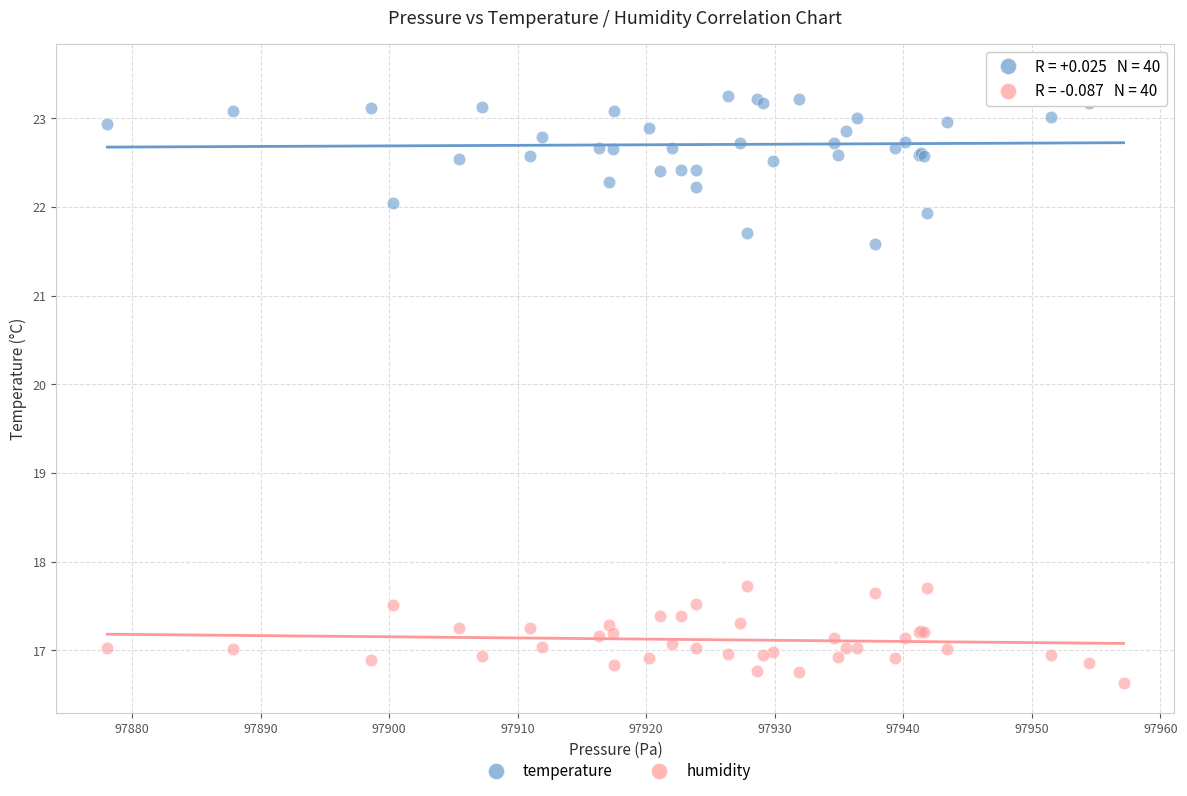

Across all series, what Y value is closest to 20?

21.6